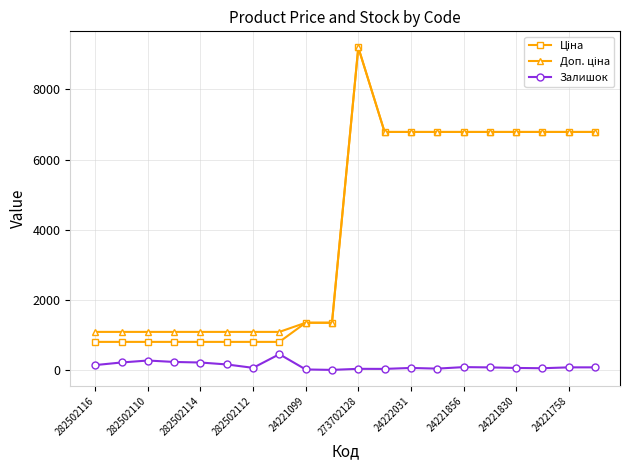

At how many categories does at least one series exceed 4404?

10